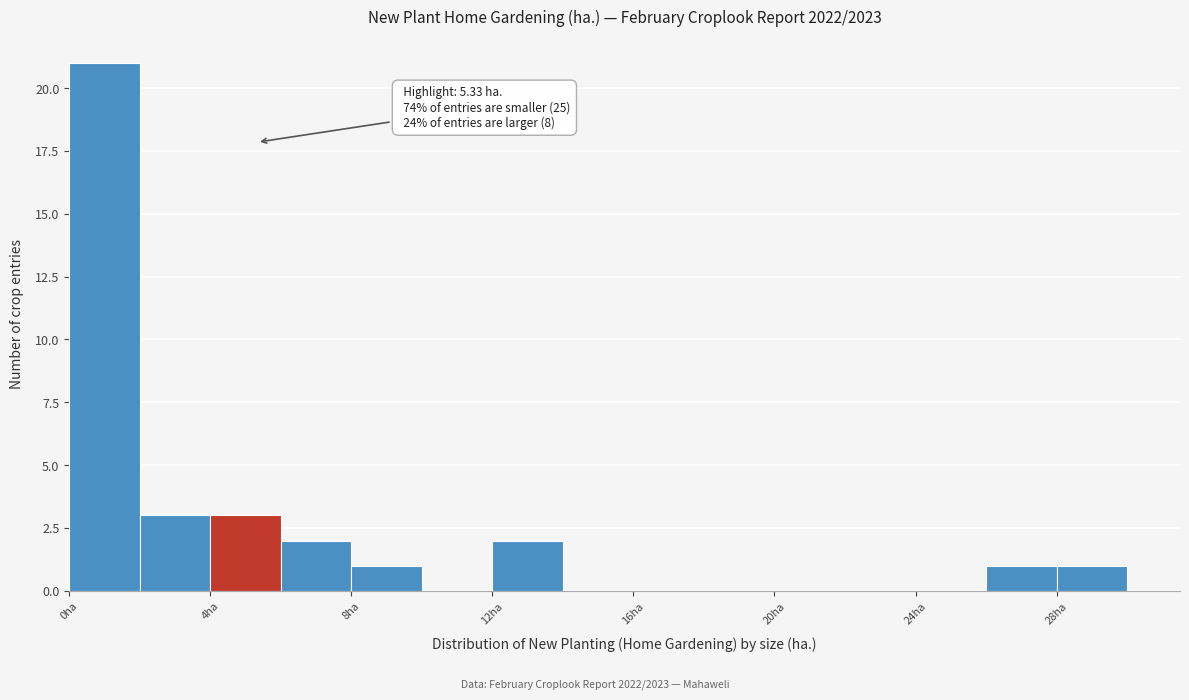

Which range on the x-axis has the tallest bar?

0 to 2